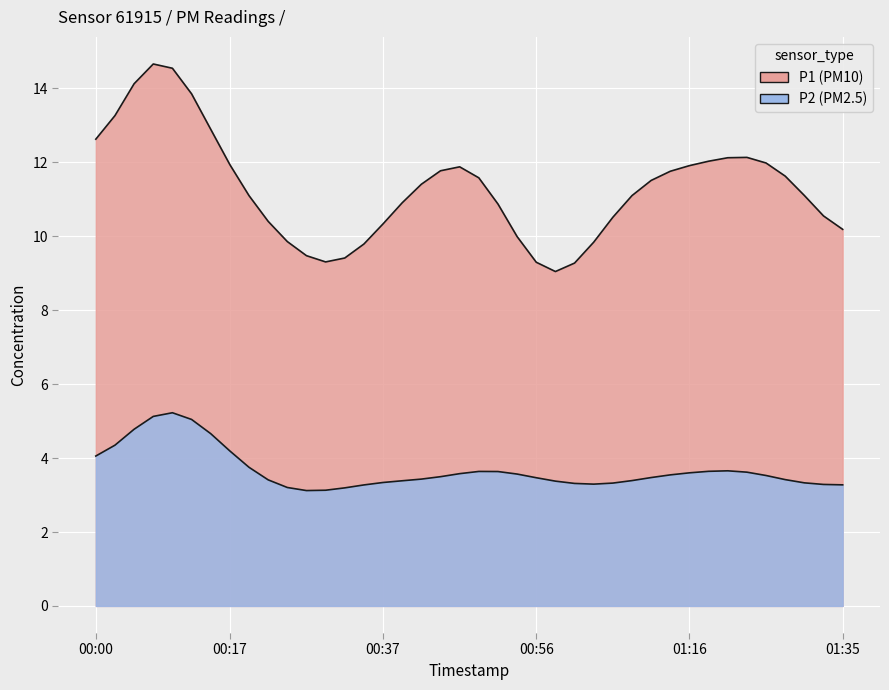

What is the average value of the P1 series?

11.3